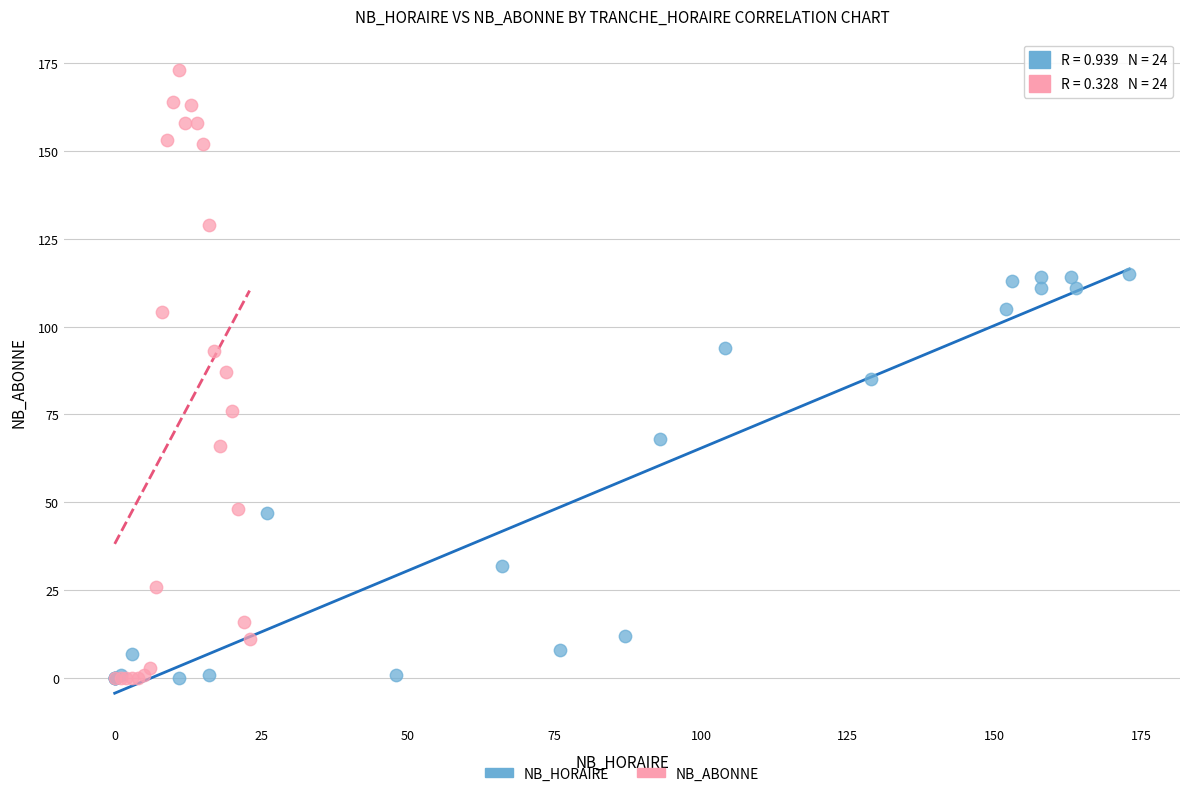

What are all the series names shown in the legend?

NB_HORAIRE, NB_ABONNE